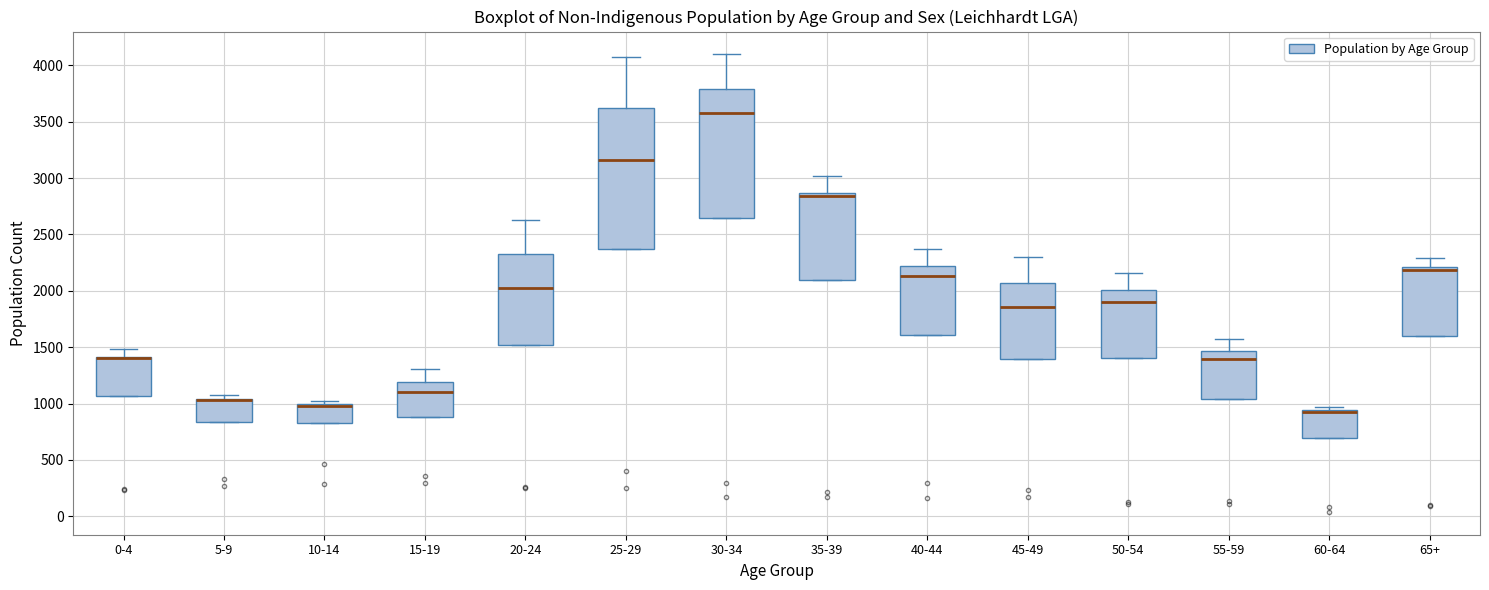

Comparing the boxes themselves (not the whiskers), which one is the tallest?

25-29